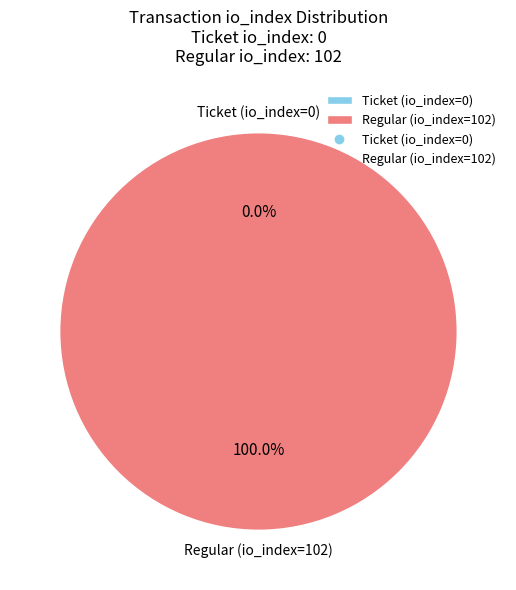

To the nearest percent, what is the difference between the Ticket (io_index=0) and Regular (io_index=102) slice percentages?

100%